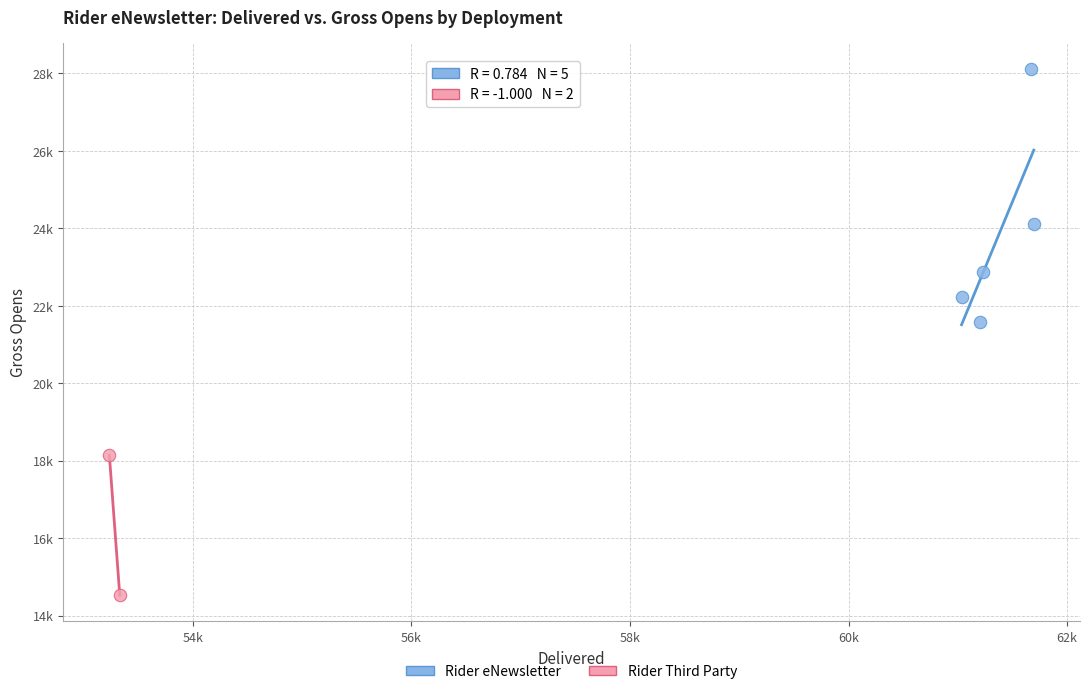

What are all the series names shown in the legend?

Rider eNewsletter, Rider Third Party